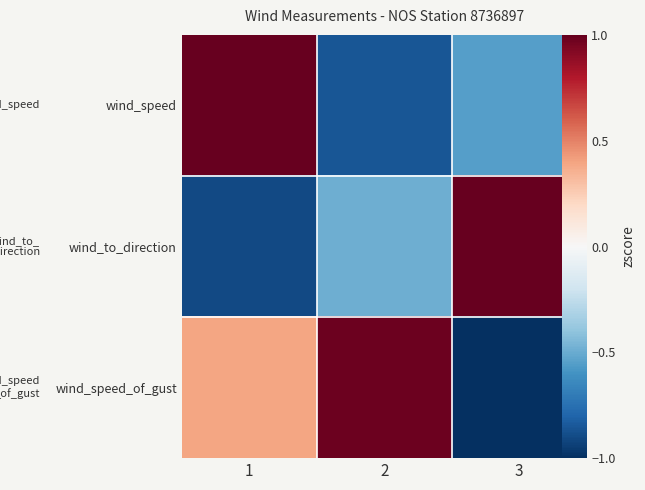

Which series has the widest spread of values?

wind_speed_of_gust